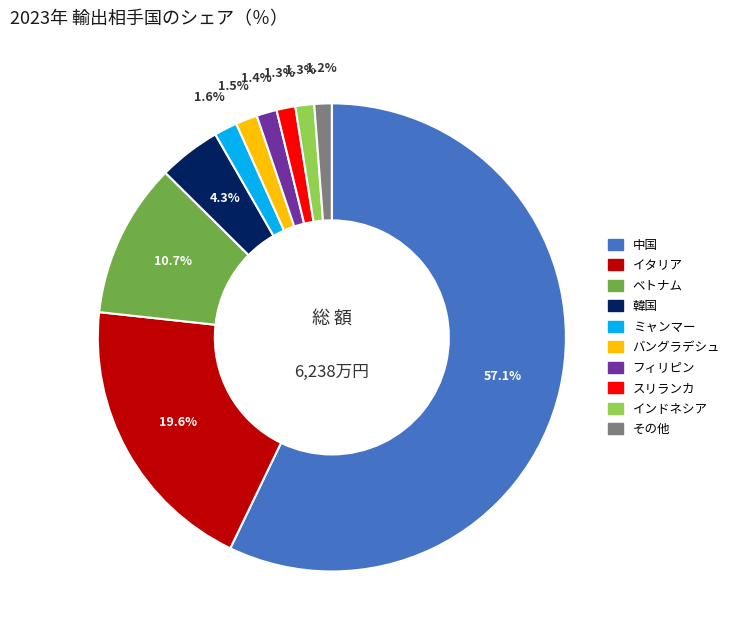

Is there any slice that represents more than half of the pie?

Yes